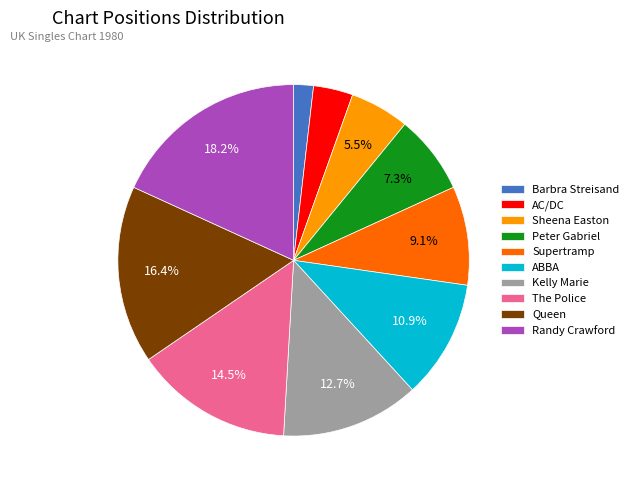

Which has a higher value, Kelly Marie or Randy Crawford?

Randy Crawford